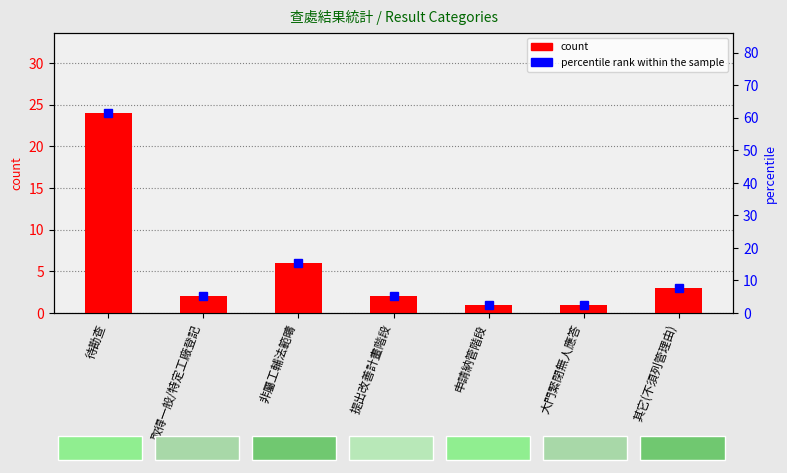

What is the spread (max minus min) of values at 提出改善計畫階段?

3.1